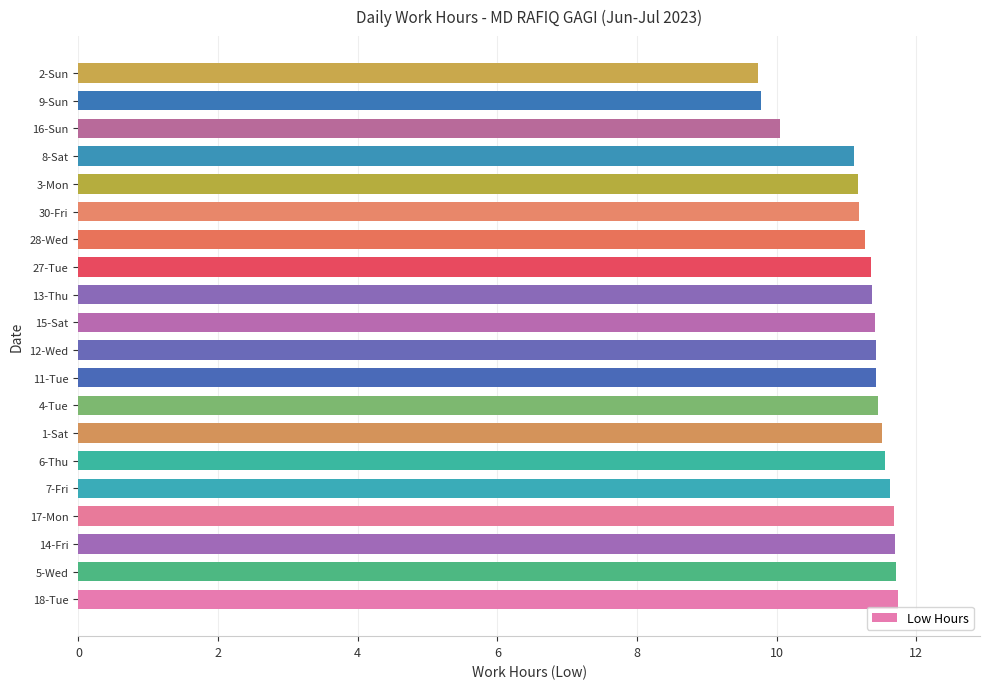

What is the greatest value displayed?

11.7